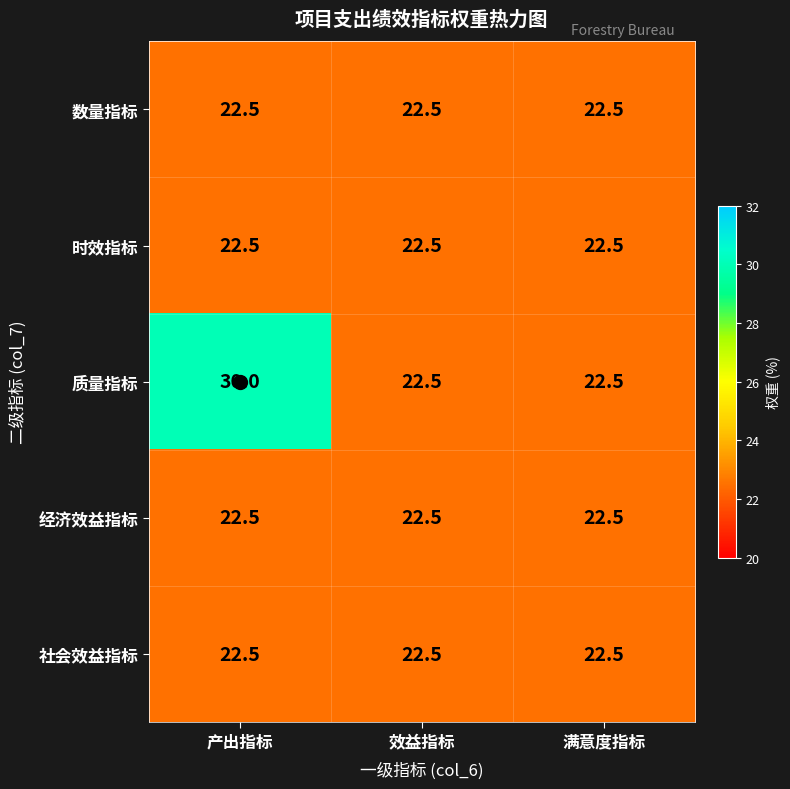

True or false: 数量指标 has a value of 22.5 at 效益指标.

True